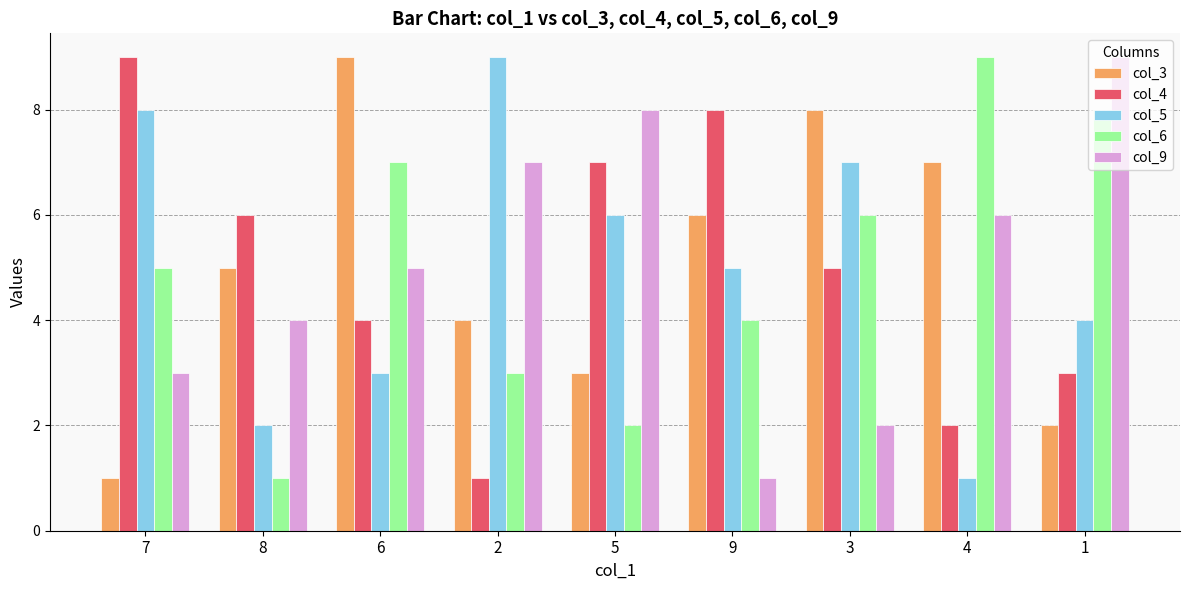

What is the difference between the maximum and minimum values in the col_9 series?

8